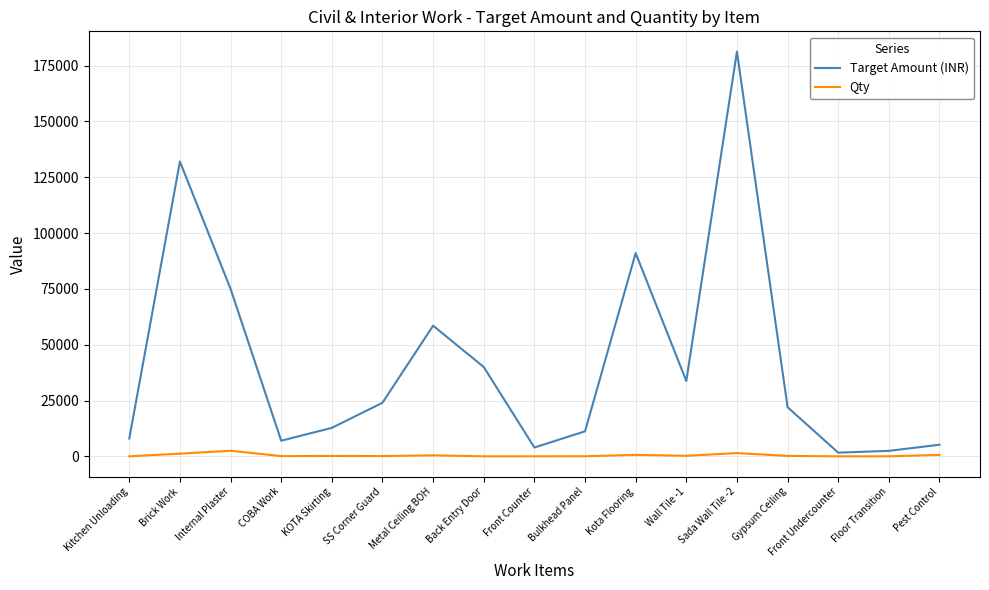

What position from the right is Brick Work?

16